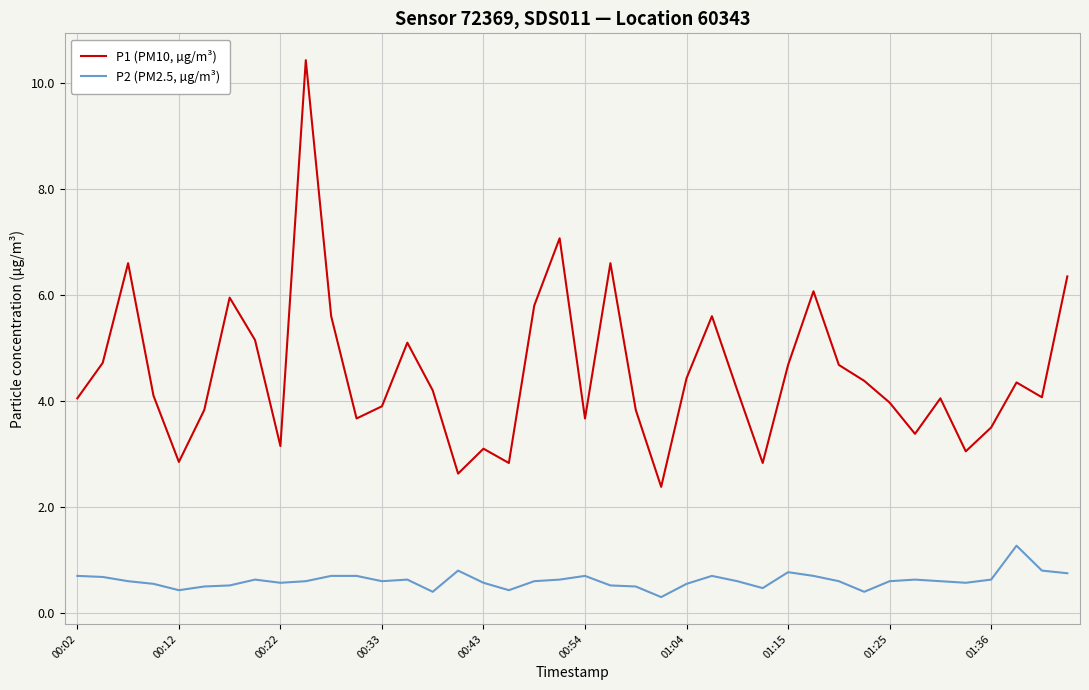

What is the highest value of the P1 (PM10, µg/m³) series?

10.4